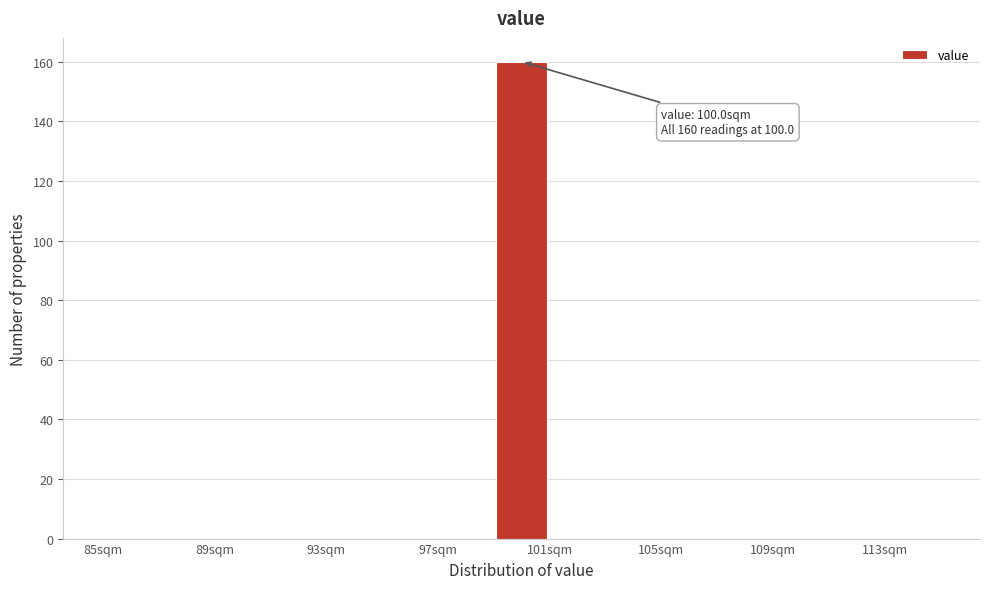

Which range on the x-axis has the tallest bar?

99 to 101